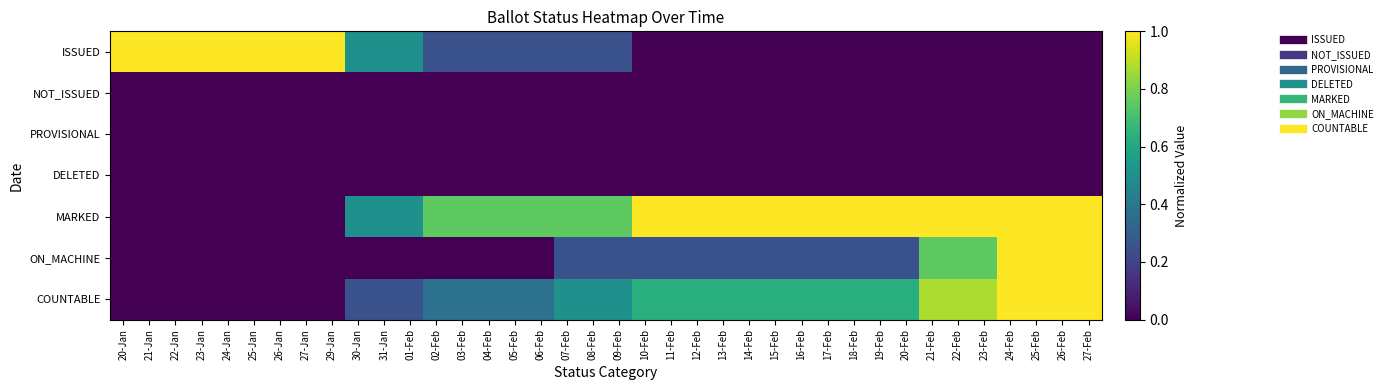

Which series has the largest range (max minus min)?

ISSUED